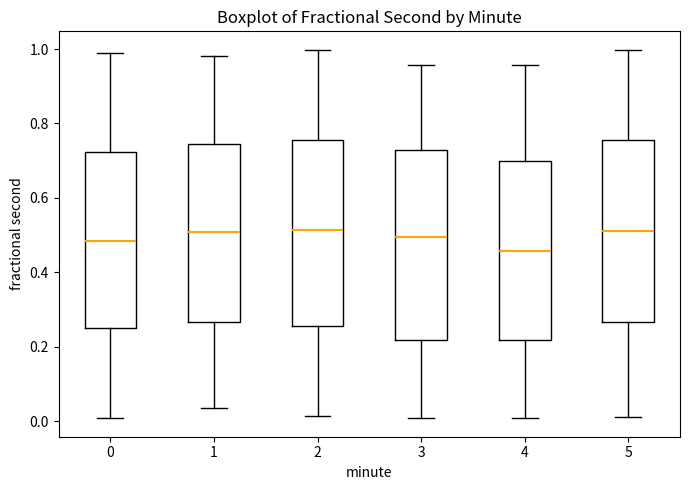

Where is the lower edge of the box at x = 2 on the y-axis? The values are not printed on the chart, so give them approximately, as read against the axis.

0.26